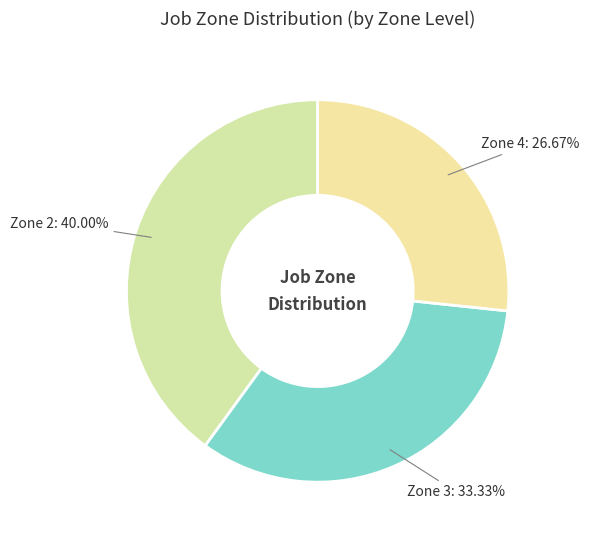

Between Zone 4 and Zone 3, which is larger?

Zone 3